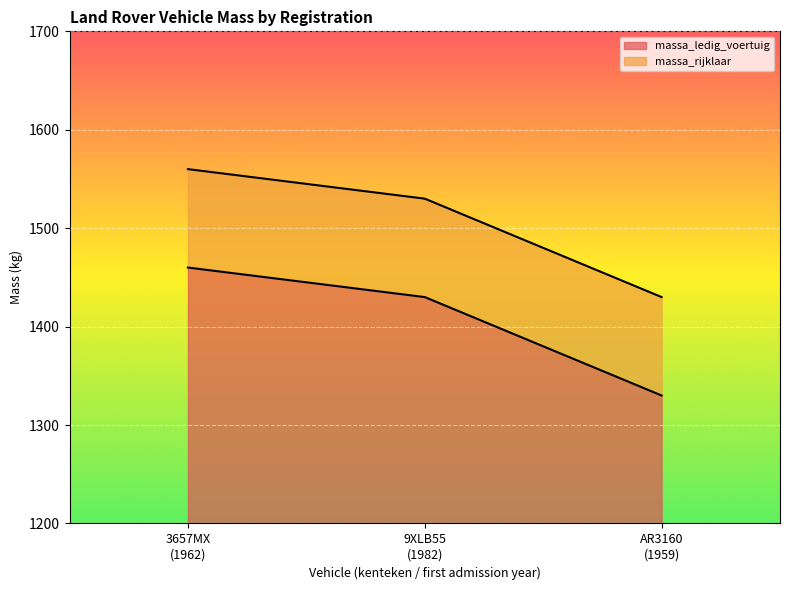

What is the total value across all series at AR3160
(1959)?

230